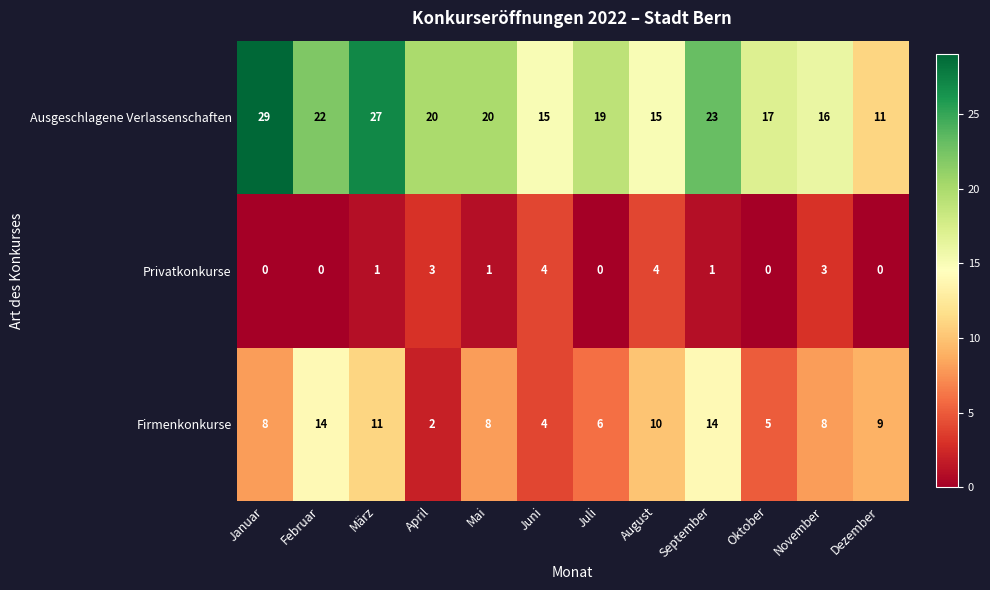

How many values in the Privatkonkurse series are below 1?

5